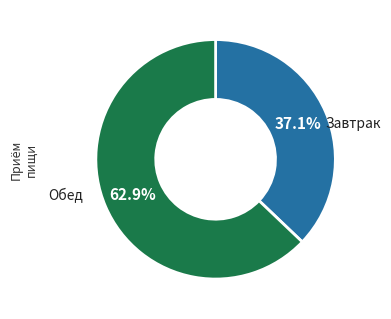

Is there a majority slice in this chart?

Yes